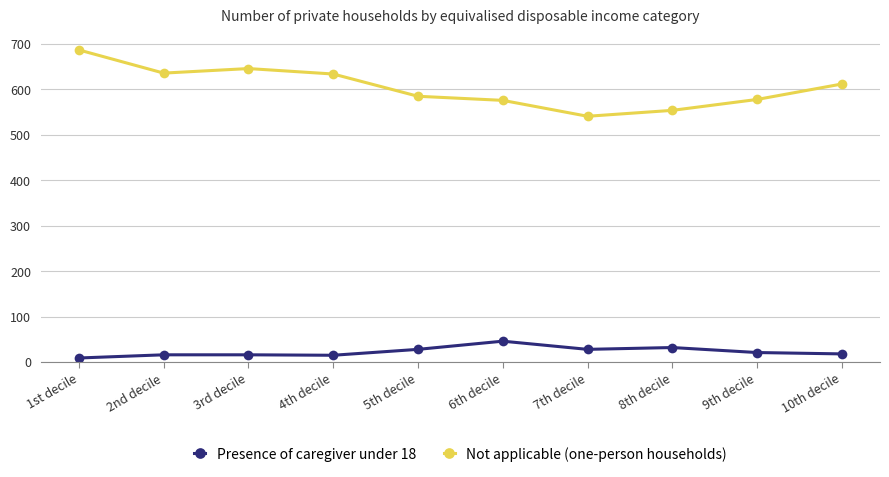

Is the value of Not applicable (one-person households) at 10th decile greater than the value of Presence of caregiver under 18 at 4th decile?

Yes